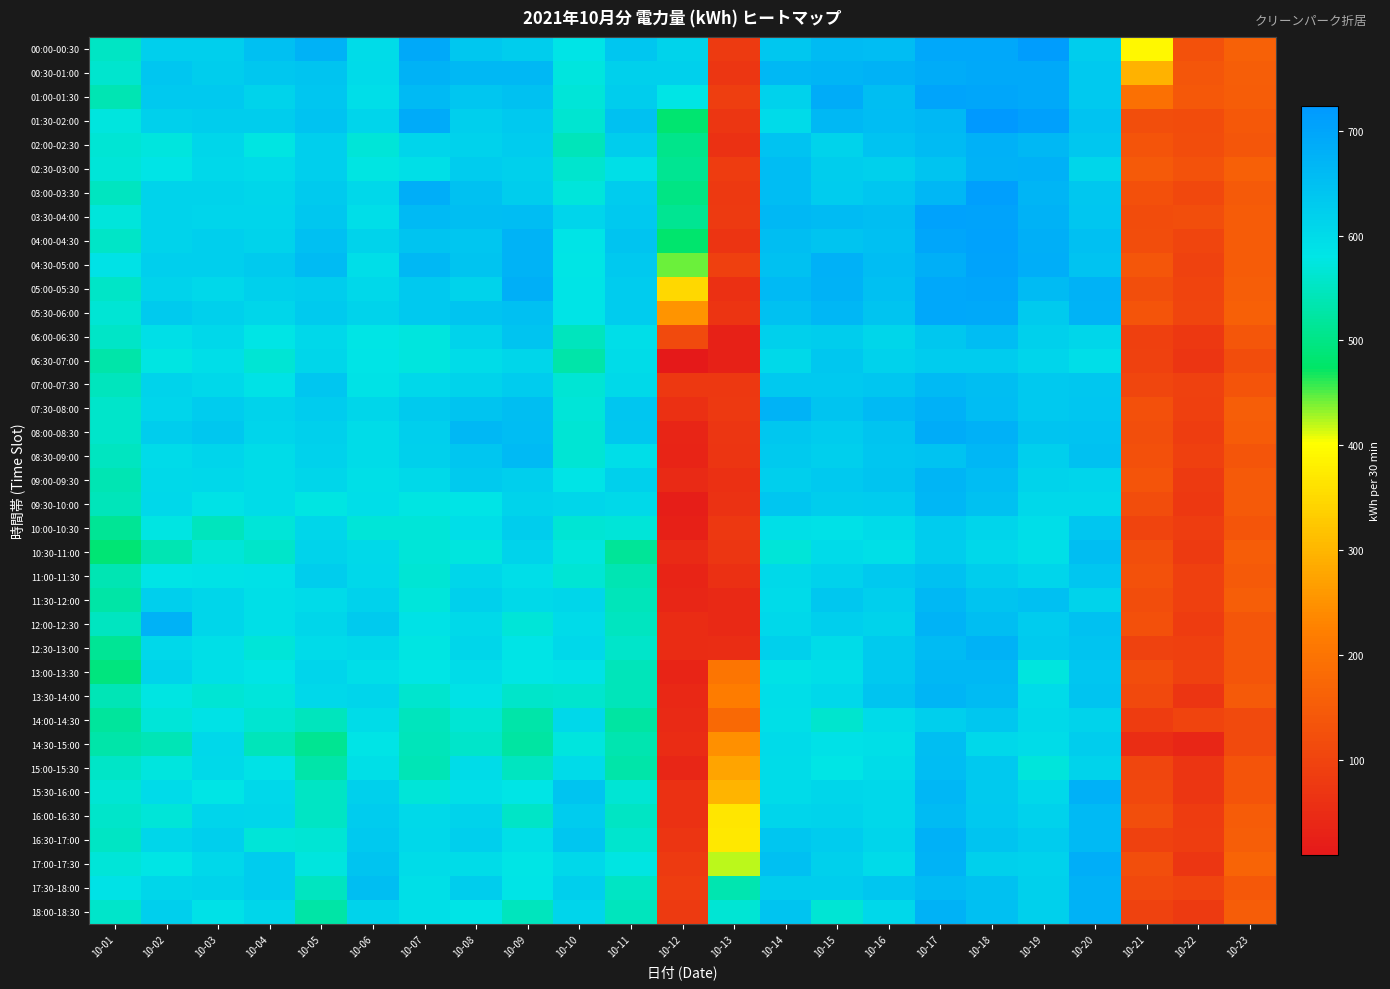

Which category has the highest value across all series?

10-18